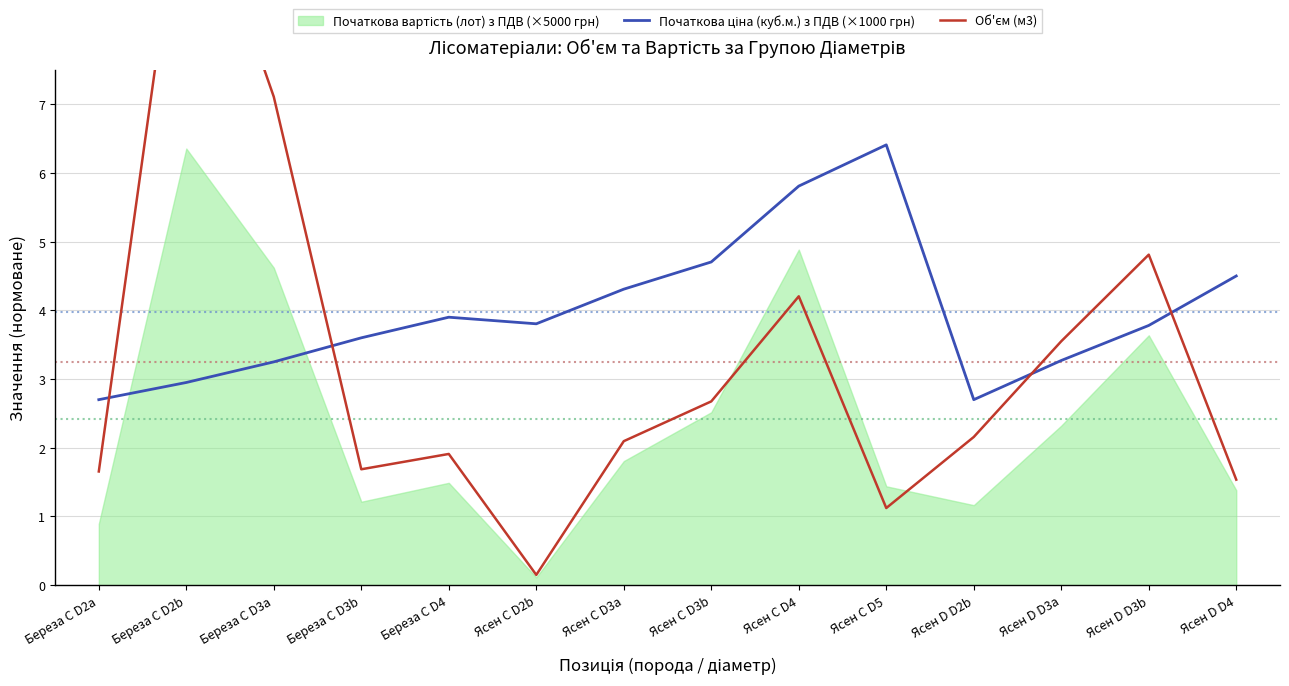

Which series has the widest spread of values?

Об'єм (м3)